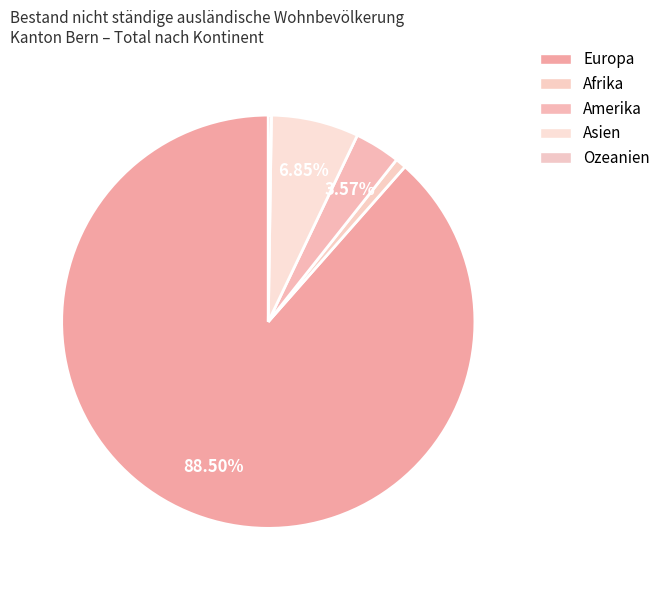

How many segments does this pie chart have?

5